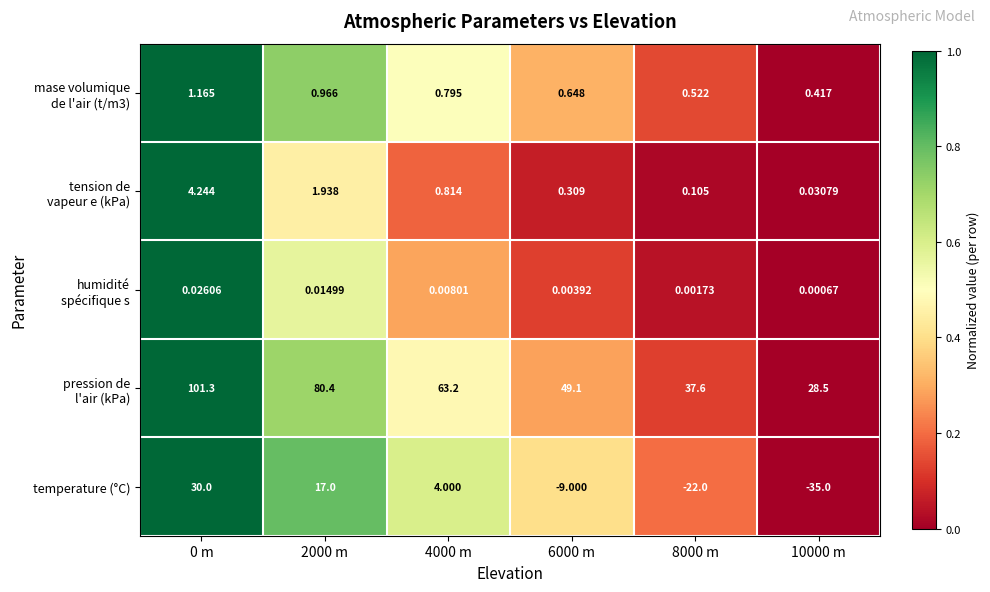

Which series changed the most between 4000 m and 10000 m?

temperature (°C)